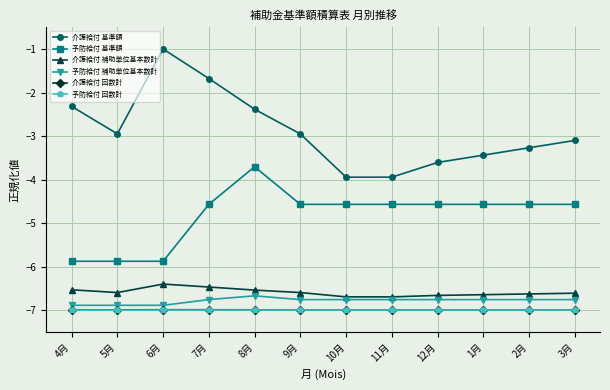

Which series has the largest total across all categories?

介護給付 基準額